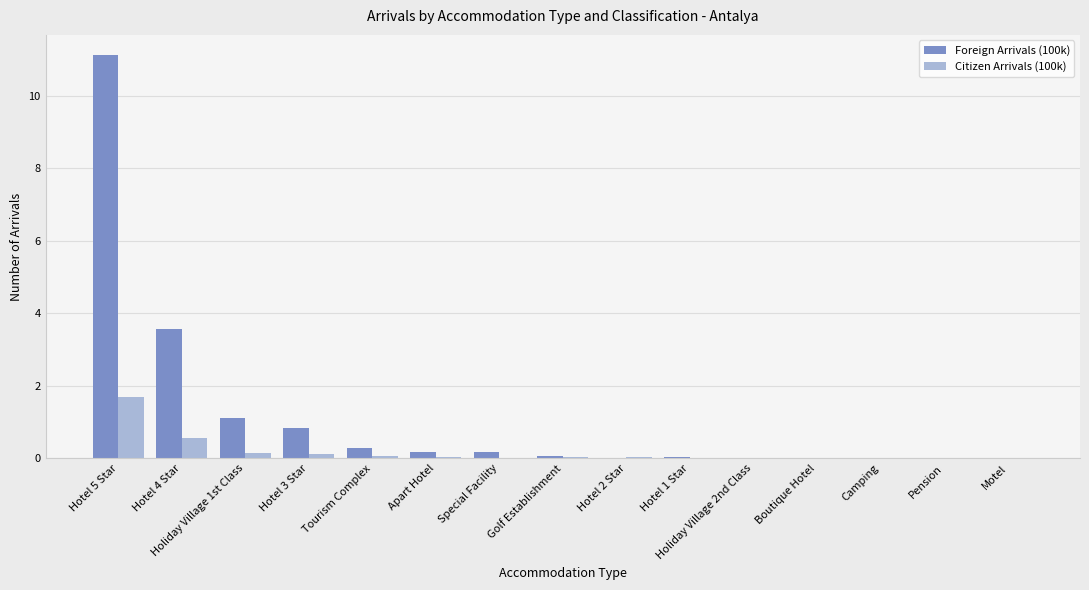

What is the sum of all Foreign Arrivals (100k) values?

17.4